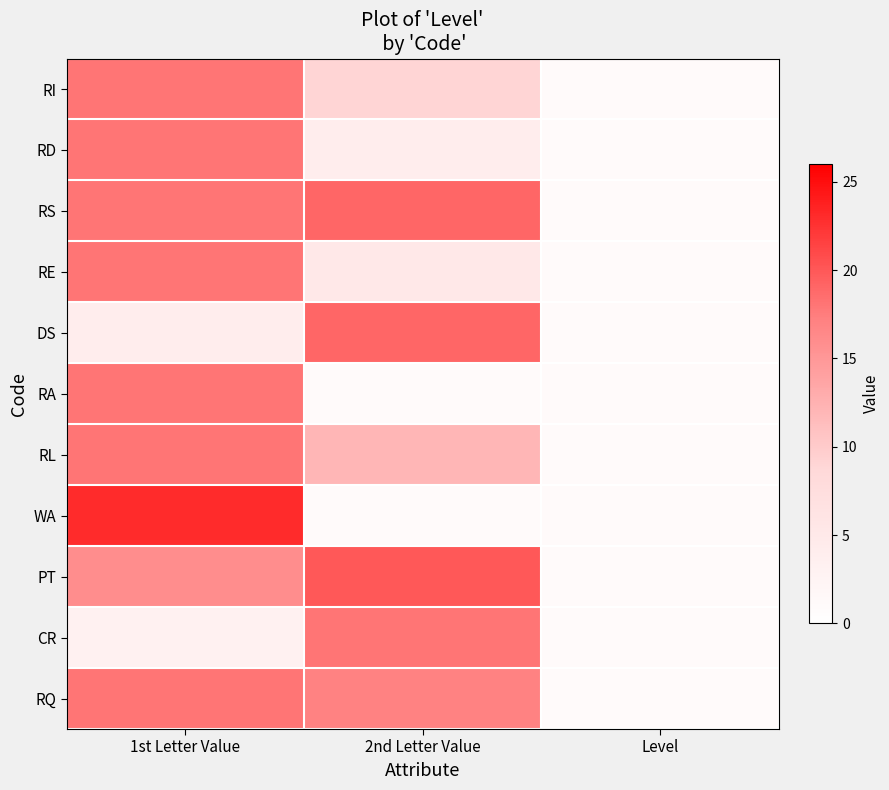

Reading right to left, extract all data points from this chart.

RI: Level=1	2nd Letter Value=9	1st Letter Value=18
RD: Level=1	2nd Letter Value=4	1st Letter Value=18
RS: Level=1	2nd Letter Value=19	1st Letter Value=18
RE: Level=1	2nd Letter Value=5	1st Letter Value=18
DS: Level=1	2nd Letter Value=19	1st Letter Value=4
RA: Level=1	2nd Letter Value=1	1st Letter Value=18
RL: Level=1	2nd Letter Value=12	1st Letter Value=18
WA: Level=1	2nd Letter Value=1	1st Letter Value=23
PT: Level=1	2nd Letter Value=20	1st Letter Value=16
CR: Level=1	2nd Letter Value=18	1st Letter Value=3
RQ: Level=1	2nd Letter Value=17	1st Letter Value=18